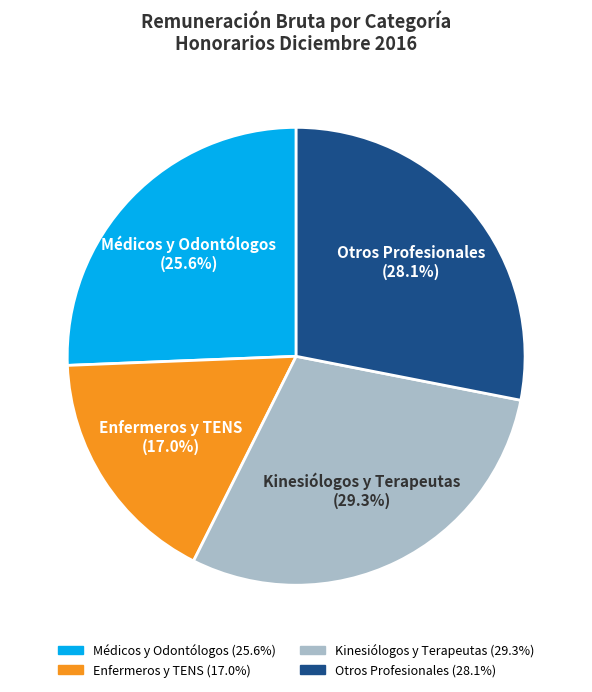

Is there any slice that represents more than half of the pie?

No